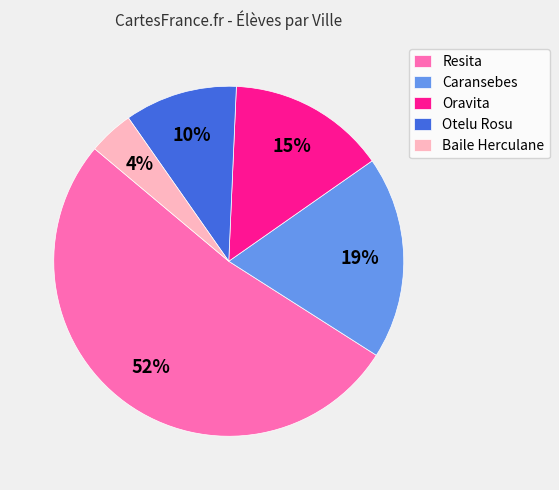

Which slice is the smallest?

Baile Herculane